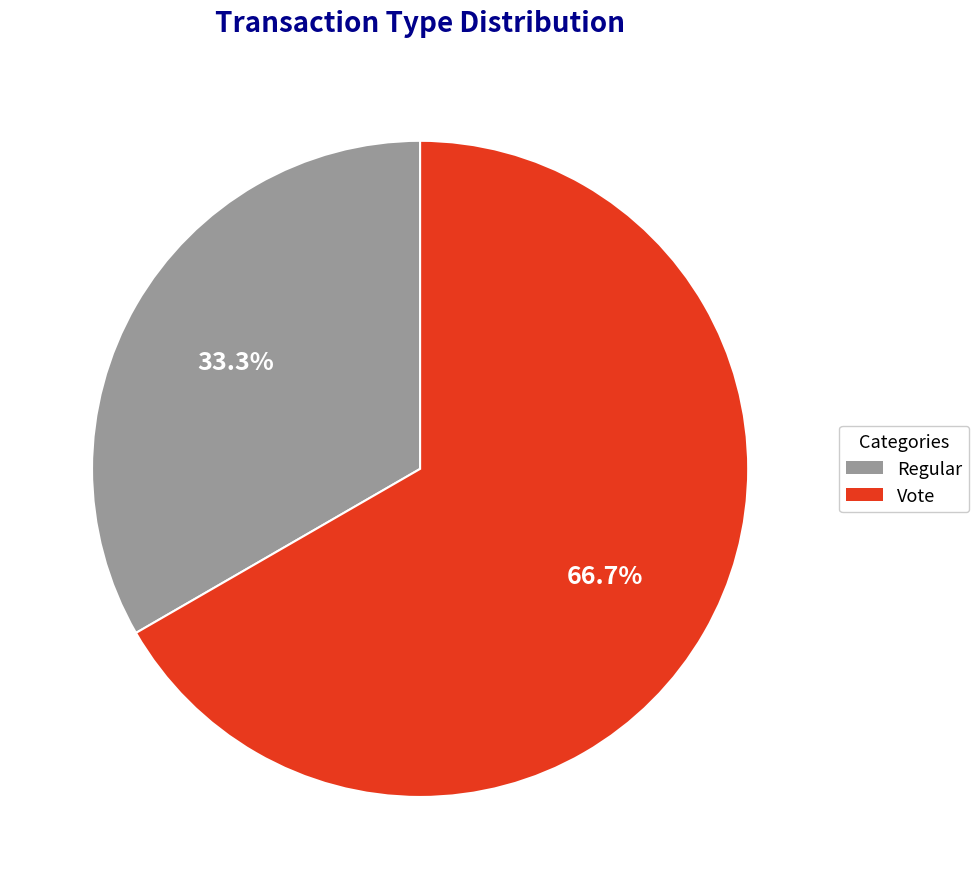

Which has a higher value, Vote or Regular?

Vote